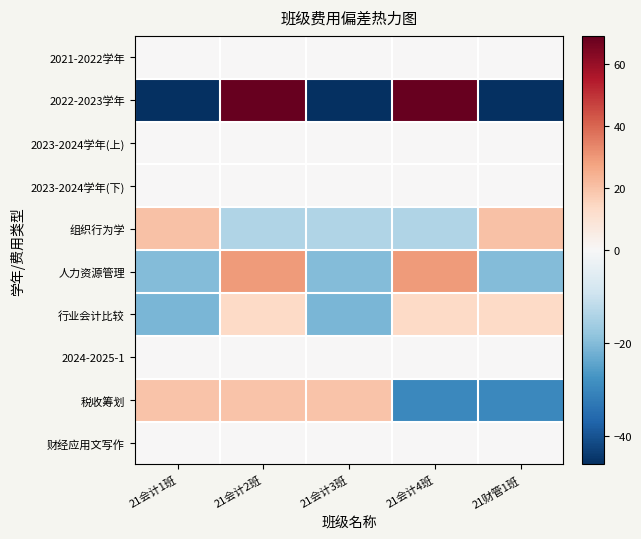

What is the smallest value displayed?

-46.1